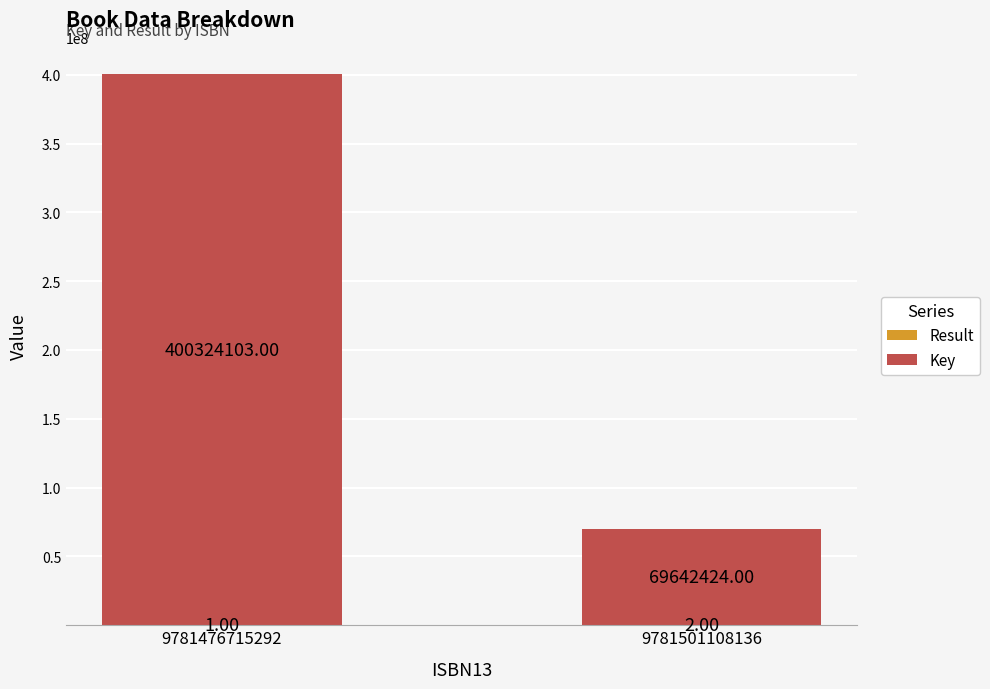

At which category is the sum across all series the highest?

9781476715292